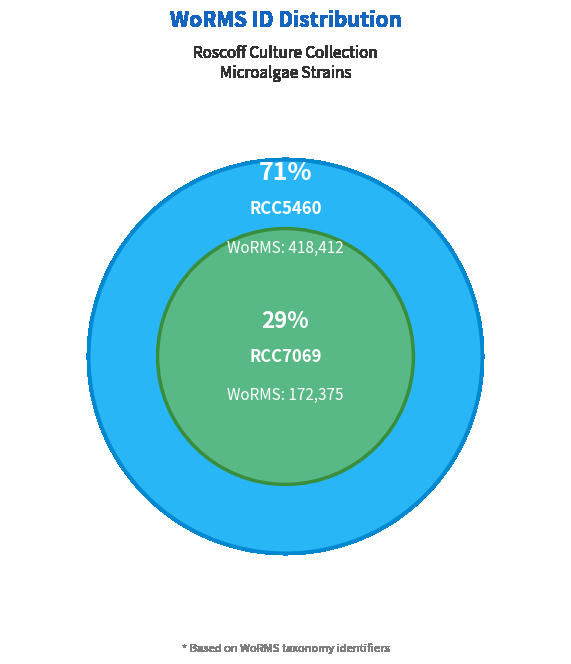

Which category accounts for the majority?

RCC5460